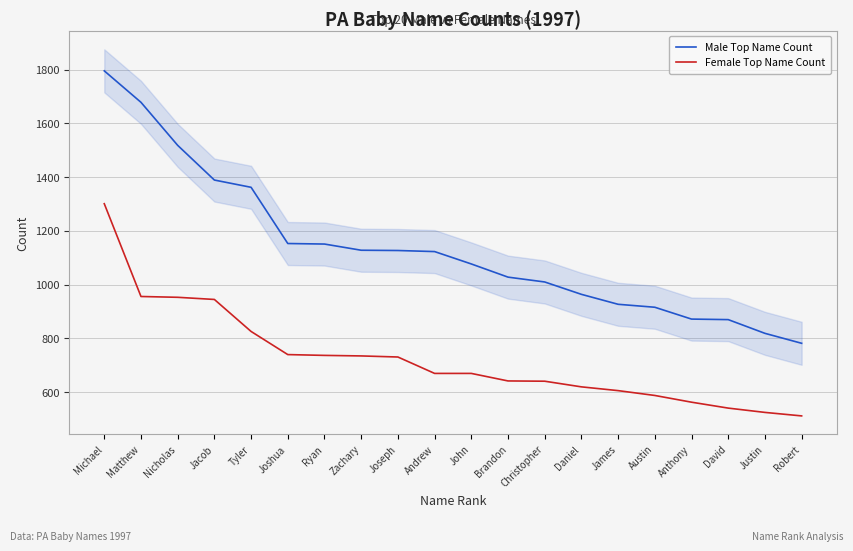

What position from the right is Brandon?

9